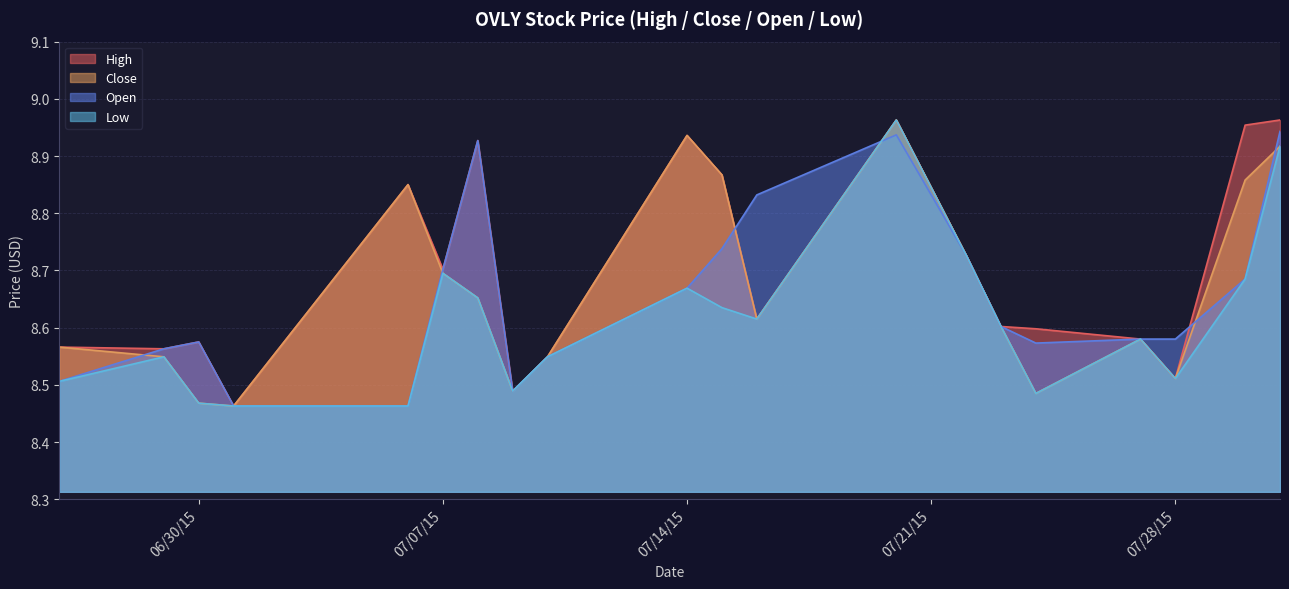

True or false: Low and High intersect in this chart.

False